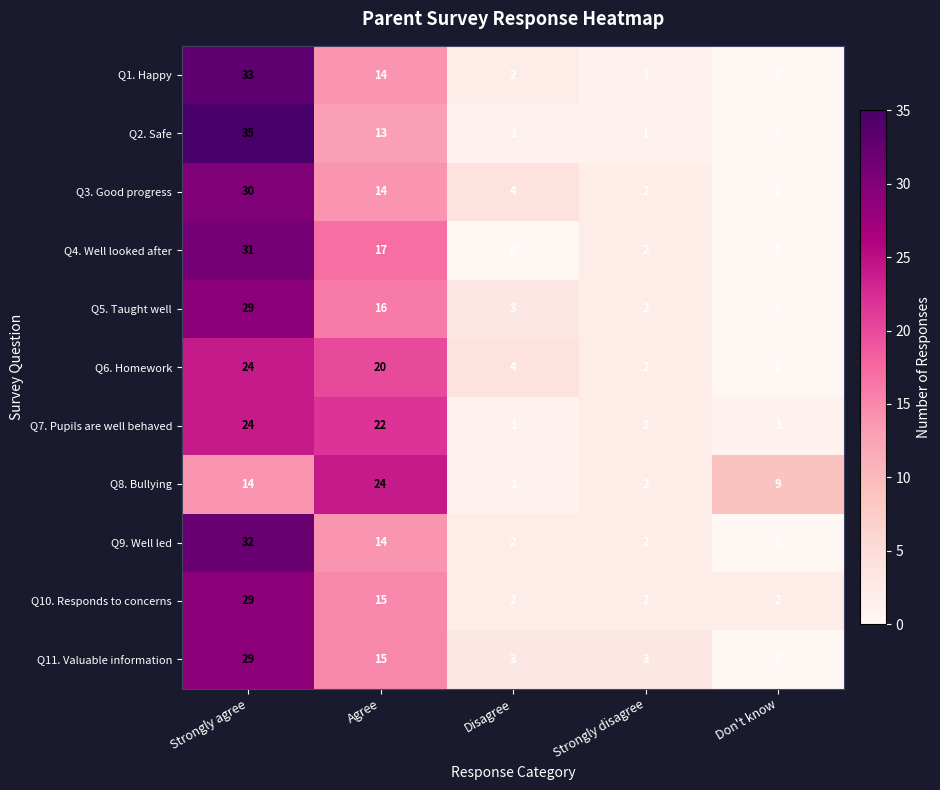

Is it true that Q3. Good progress equals 4 at Disagree?

True